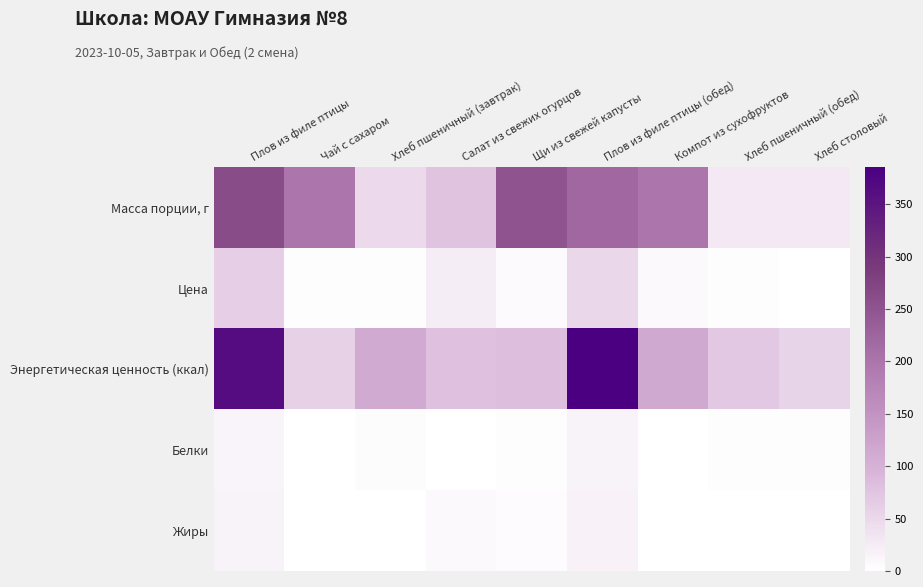

Reading right to left, extract all data points from this chart.

Масса порции, г: Хлеб столовый=30.0	Хлеб пшеничный (обед)=30.0	Компот из сухофруктов=200.0	Плов из филе птицы (обед)=220.0	Щи из свежей капусты=250.0	Салат из свежих огурцов=78.0	Хлеб пшеничный (завтрак)=48.0	Чай с сахаром=200.0	Плов из филе птицы=262.0
Цена: Хлеб столовый=1.3	Хлеб пшеничный (обед)=1.6	Компот из сухофруктов=8.9	Плов из филе птицы (обед)=52.0	Щи из свежей капусты=7.0	Салат из свежих огурцов=23.0	Хлеб пшеничный (завтрак)=2.5	Чай с сахаром=2.3	Плов из филе птицы=60.9
Энергетическая ценность (ккал): Хлеб столовый=54.3	Хлеб пшеничный (обед)=70.5	Компот из сухофруктов=113.8	Плов из филе птицы (обед)=385.2	Щи из свежей капусты=83.0	Салат из свежих огурцов=79.6	Хлеб пшеничный (завтрак)=112.8	Чай с сахаром=60.0	Плов из филе птицы=365.1
Белки: Хлеб столовый=2.0	Хлеб пшеничный (обед)=2.3	Компот из сухофруктов=0.6	Плов из филе птицы (обед)=15.2	Щи из свежей капусты=1.8	Салат из свежих огурцов=0.6	Хлеб пшеничный (завтрак)=3.6	Чай с сахаром=0.1	Плов из филе птицы=14.6
Жиры: Хлеб столовый=0.4	Хлеб пшеничный (обед)=0.2	Компот из сухофруктов=0.0	Плов из филе птицы (обед)=17.1	Щи из свежей капусты=4.8	Салат из свежих огурцов=7.9	Хлеб пшеничный (завтрак)=0.4	Чай с сахаром=0.0	Плов из филе птицы=15.7